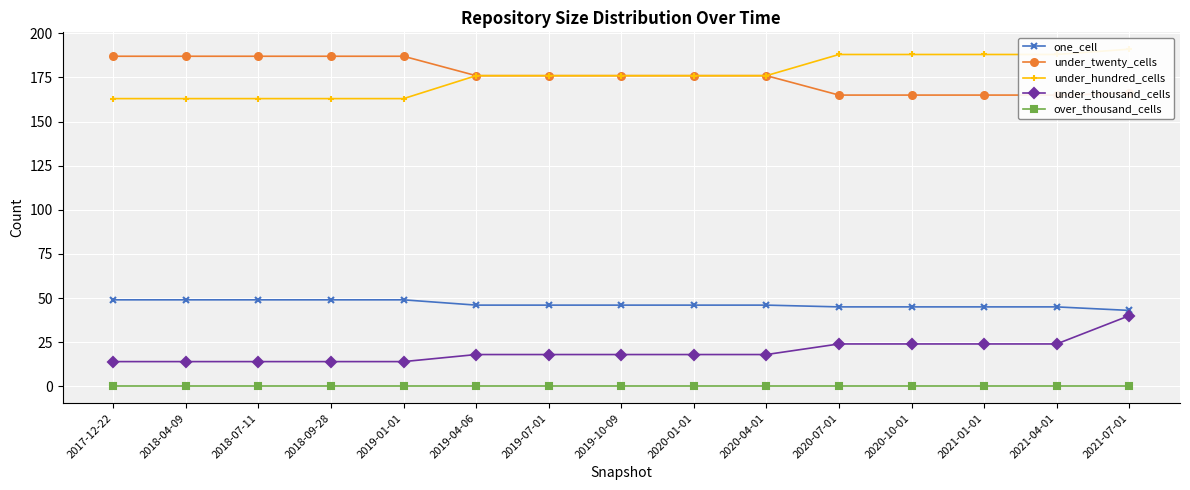

What is the difference between the maximum and second lowest values in the under_hundred_cells series?

28